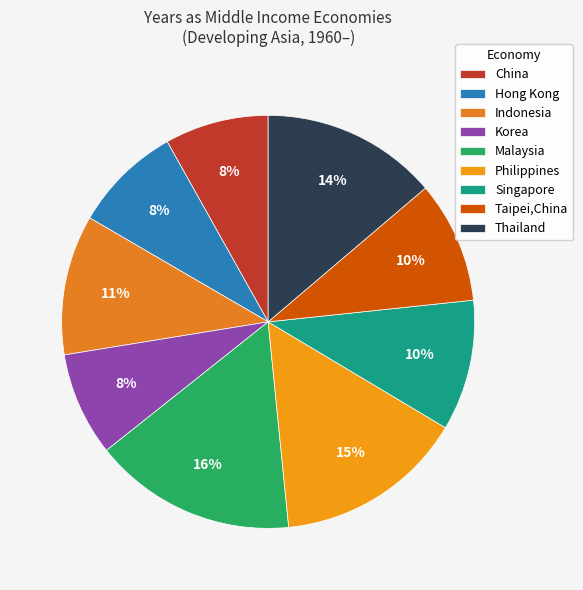

To the nearest percent, what percentage of the pie is Philippines?

15%